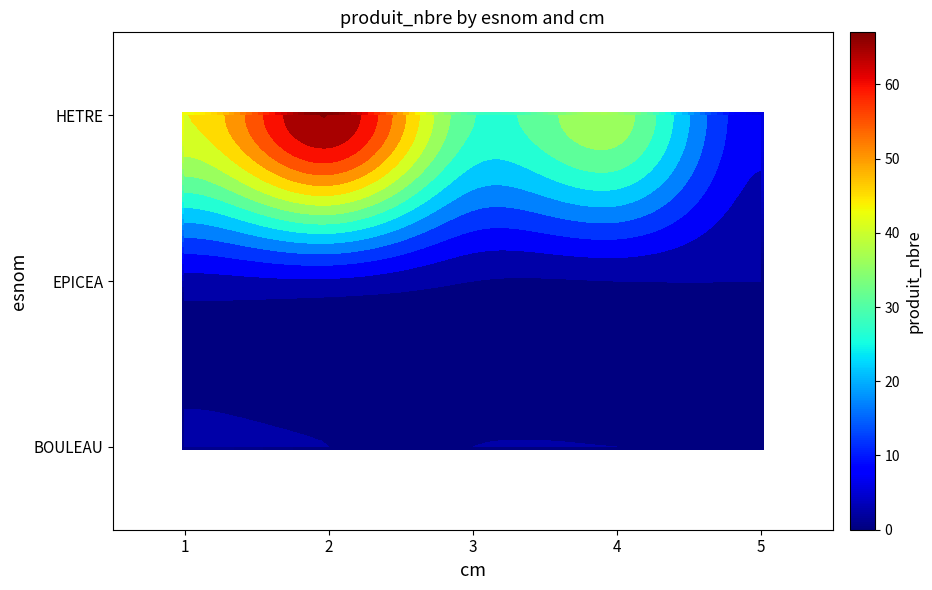

At which category is the sum across all series the highest?

2